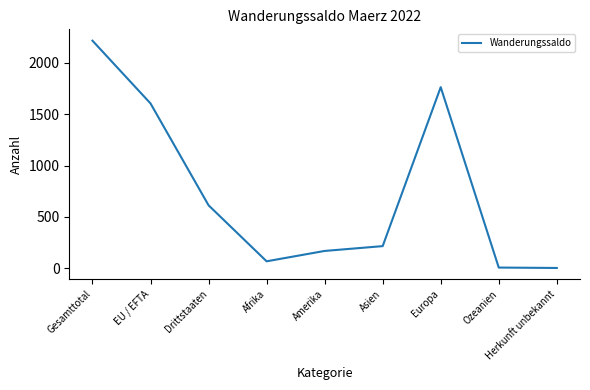

What is the sum of all values?

6651